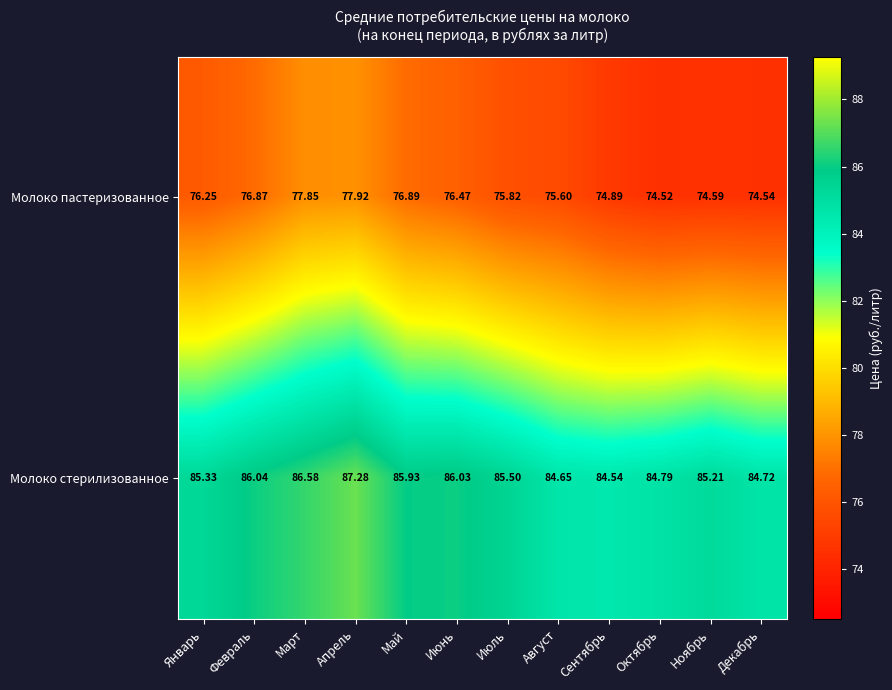

Rank the series at Май from highest to lowest value.

Молоко стерилизованное, Молоко пастеризованное